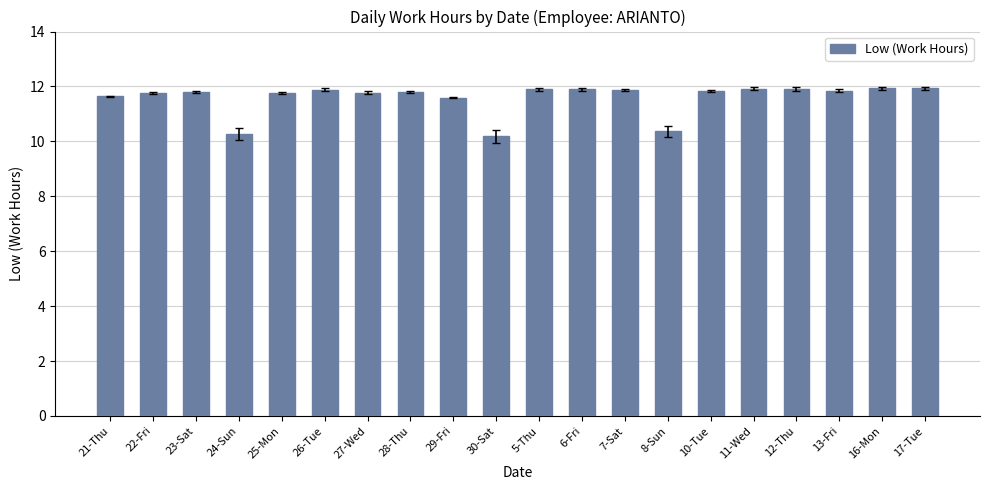

Where does the data first go above 11?

21-Thu